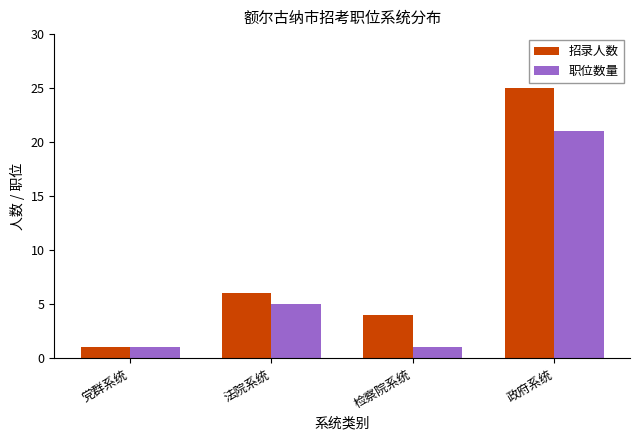

What is the sum of the 职位数量 values at 党群系统 and 政府系统?

22